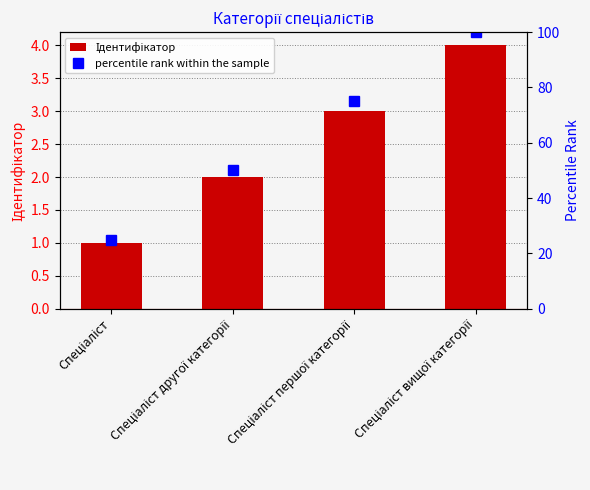

What is the maximum value shown in the chart?

100